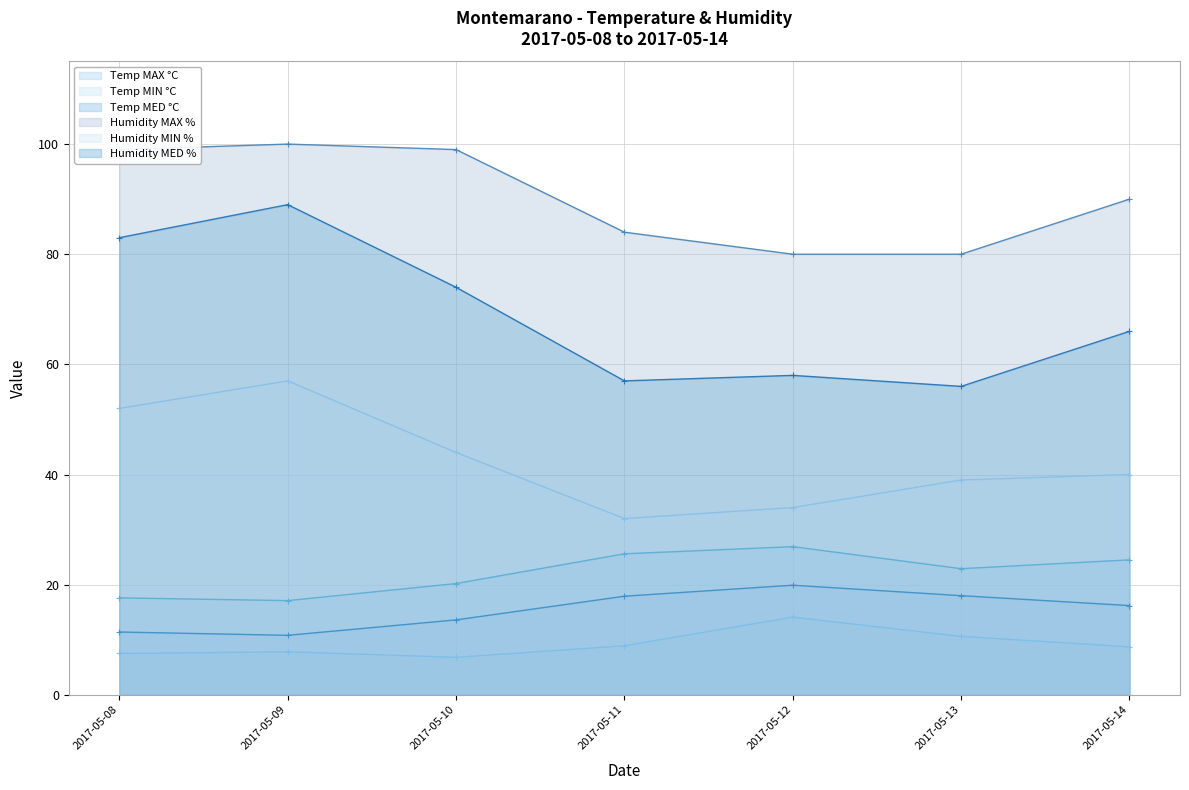

Reading right to left, extract all data points from this chart.

Temp MAX °C: 2017-05-14=24.5	2017-05-13=22.9	2017-05-12=26.9	2017-05-11=25.6	2017-05-10=20.2	2017-05-09=17.1	2017-05-08=17.6
Temp MIN °C: 2017-05-14=8.7	2017-05-13=10.6	2017-05-12=14.1	2017-05-11=8.9	2017-05-10=6.8	2017-05-09=7.8	2017-05-08=7.5
Temp MED °C: 2017-05-14=16.2	2017-05-13=18.0	2017-05-12=19.9	2017-05-11=17.9	2017-05-10=13.6	2017-05-09=10.8	2017-05-08=11.4
Humidity MAX %: 2017-05-14=90.0	2017-05-13=80.0	2017-05-12=80.0	2017-05-11=84.0	2017-05-10=99.0	2017-05-09=100.0	2017-05-08=99.0
Humidity MIN %: 2017-05-14=40.0	2017-05-13=39.0	2017-05-12=34.0	2017-05-11=32.0	2017-05-10=44.0	2017-05-09=57.0	2017-05-08=52.0
Humidity MED %: 2017-05-14=66.0	2017-05-13=56.0	2017-05-12=58.0	2017-05-11=57.0	2017-05-10=74.0	2017-05-09=89.0	2017-05-08=83.0